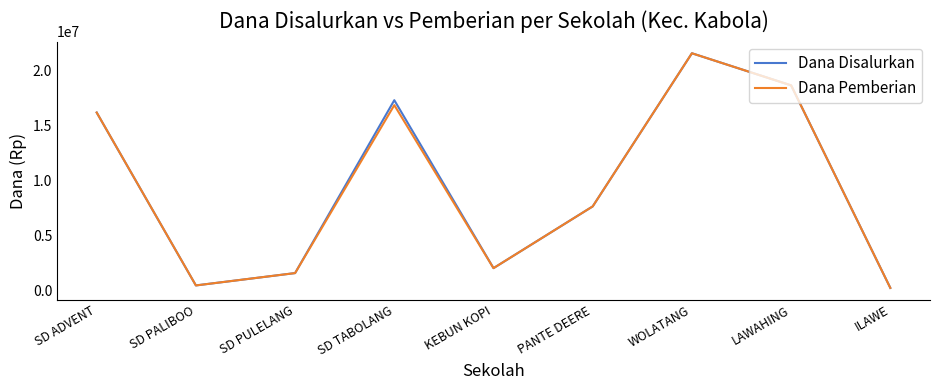

Does the chart display data point markers on the line(s)?

No